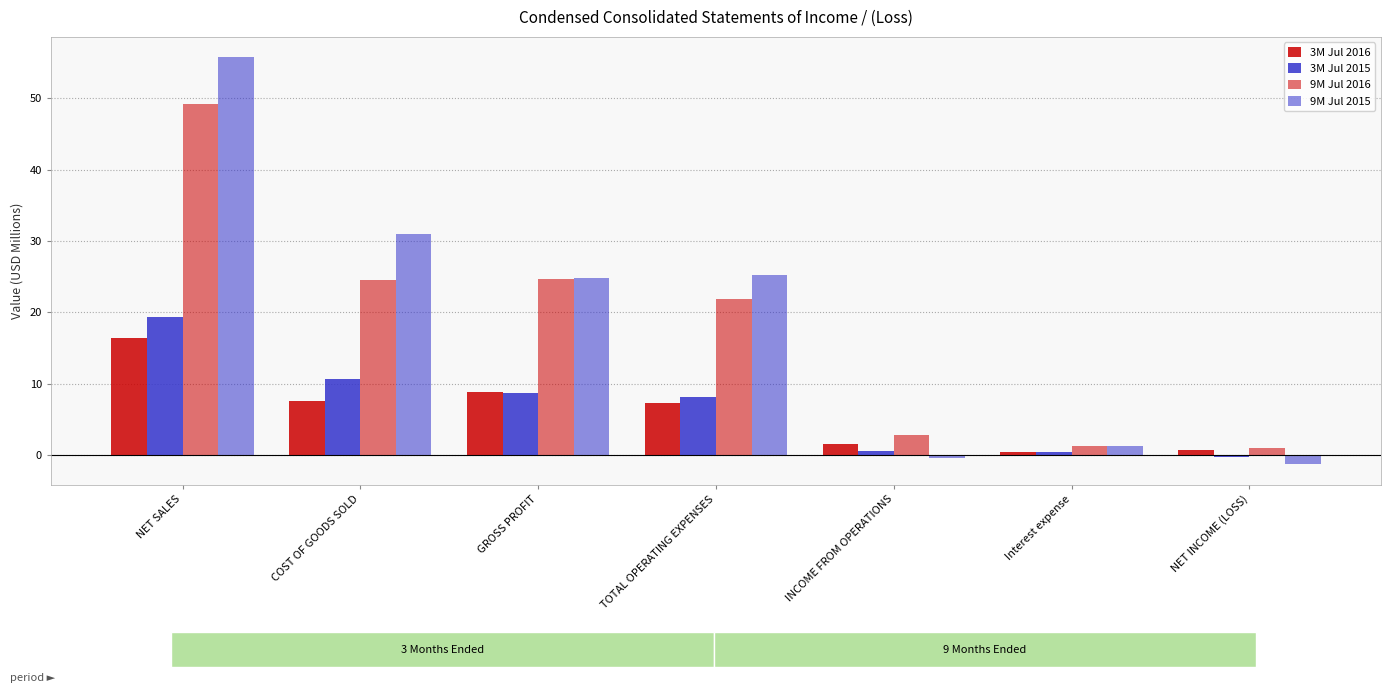

How many values in the 9M Jul 2015 series exceed 24?

4